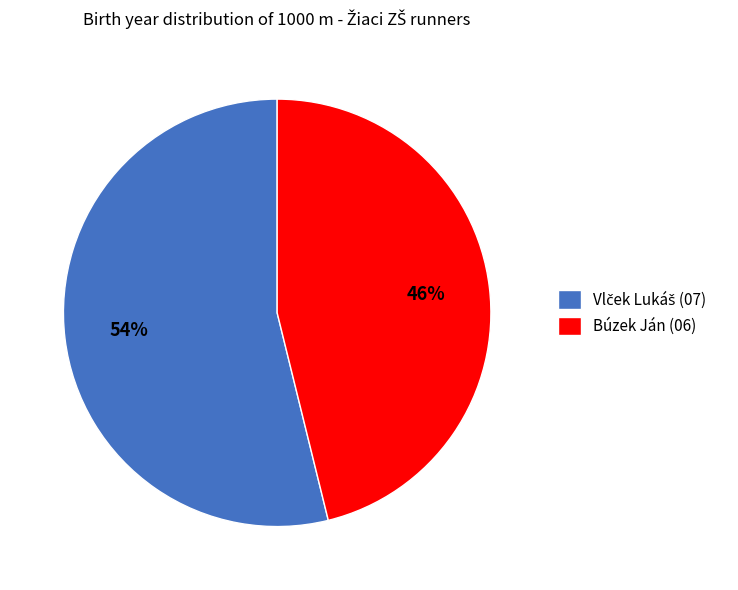

To the nearest percent, what portion does Búzek Ján represent?

46%